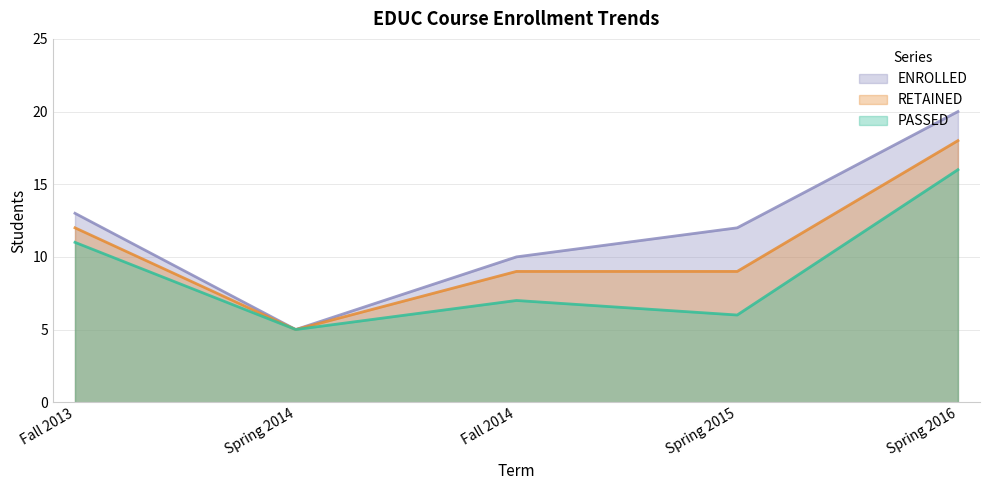

The value of PASSED at Spring 2014 is 3. True or false?

False